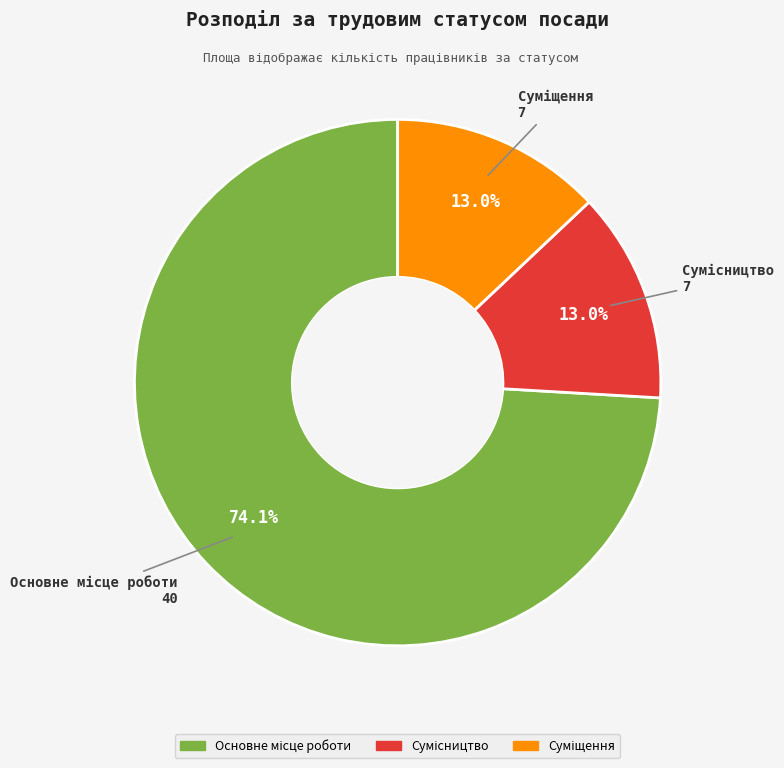

How many segments does this pie chart have?

3